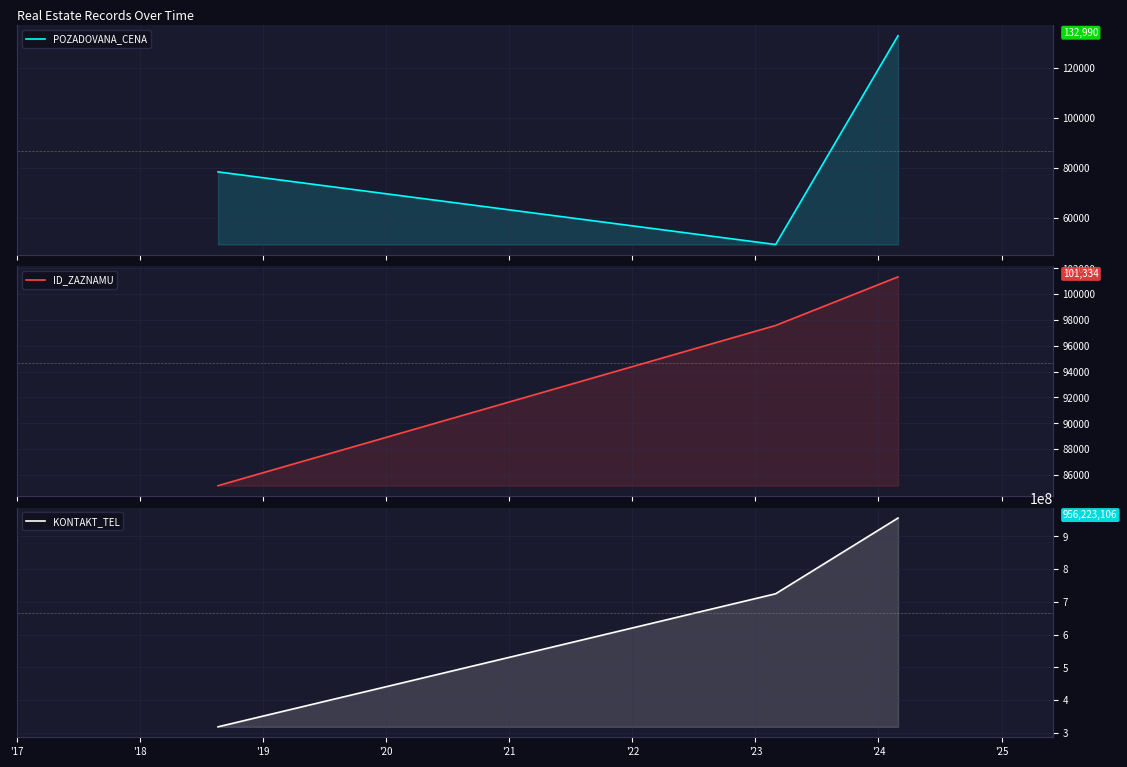

At which label is POZADOVANA_CENA closest to 91095?

'17